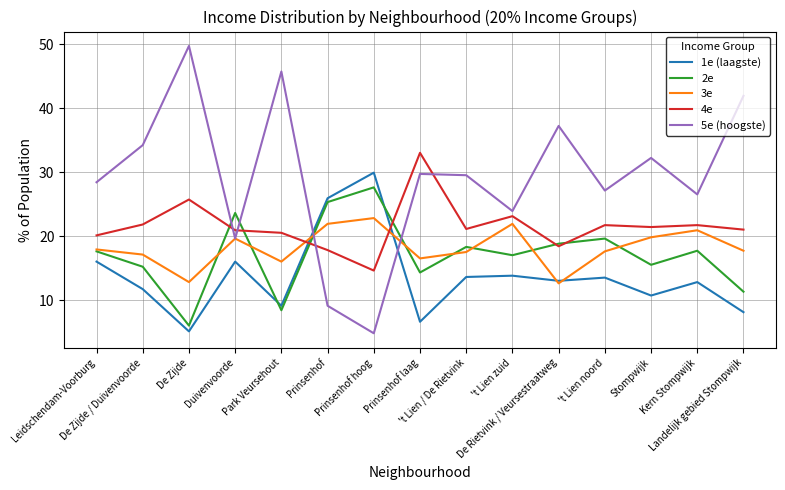

Which series has the largest range (max minus min)?

5e (hoogste)